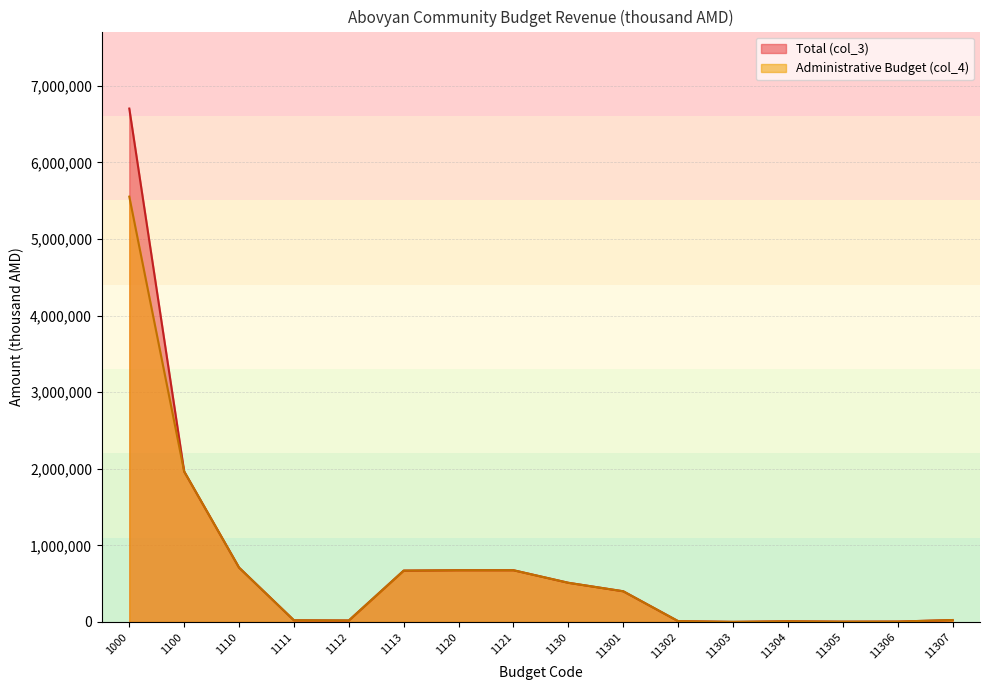

How many data points in Administrative Budget (col_4) are above 400000?

7